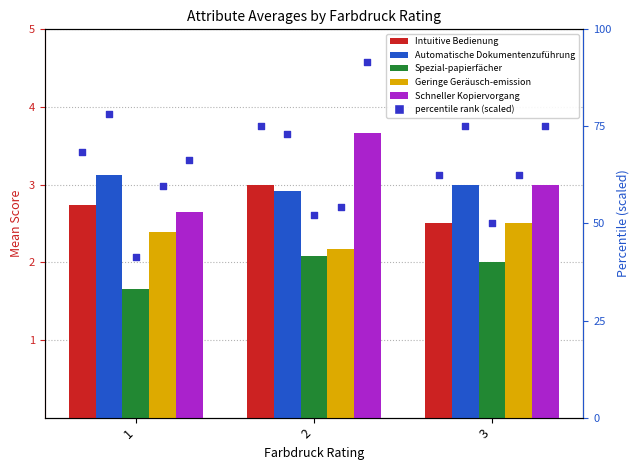

Which series reaches the maximum Y coordinate?

Schneller Kopiervorgang